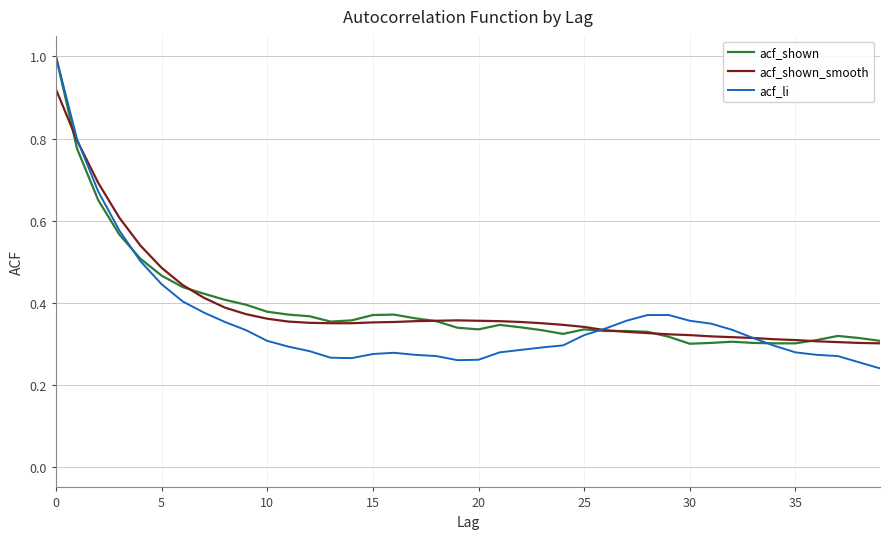

What is the greatest value displayed?

1.0